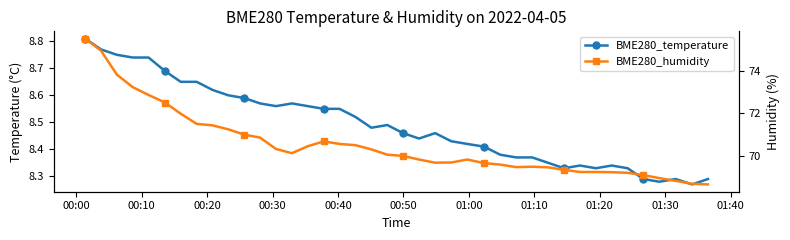

True or false: BME280_temperature has more than 1 points higher than both neighbors.

True